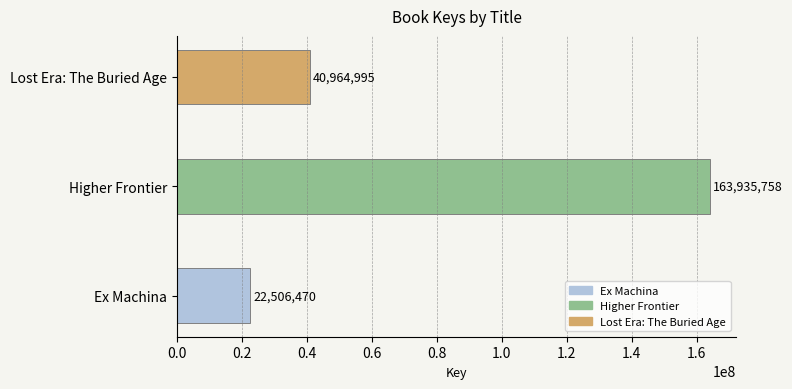

Reading bottom to top, list all the values displayed in this chart.

Ex Machina=22506470	Higher Frontier=163935758	Lost Era: The Buried Age=40964995